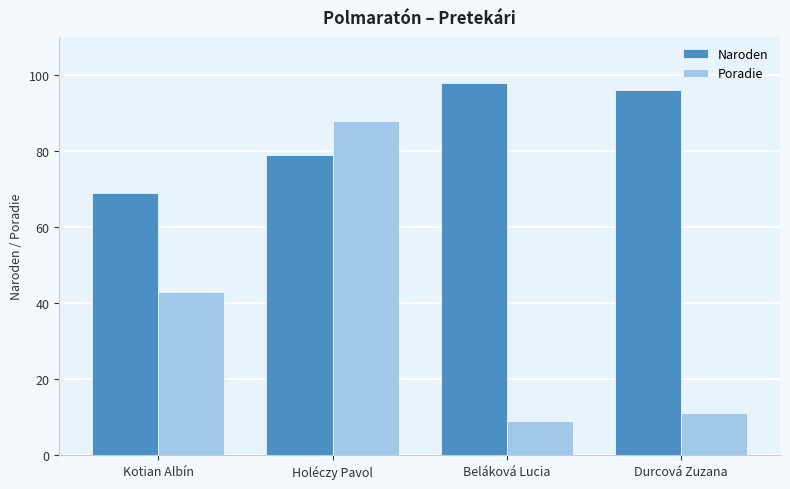

Reading left to right, extract all data points from this chart.

Naroden: Kotian Albín=69	Holéczy Pavol=79	Beláková Lucia=98	Durcová Zuzana=96
Poradie: Kotian Albín=43	Holéczy Pavol=88	Beláková Lucia=9	Durcová Zuzana=11